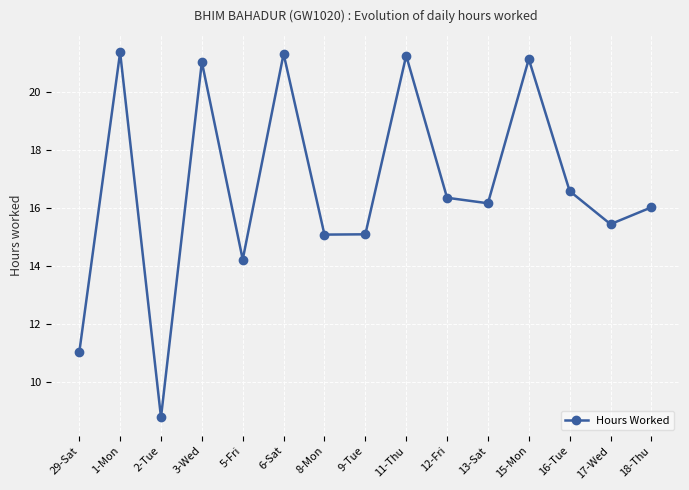

How many series are shown in this chart?

1